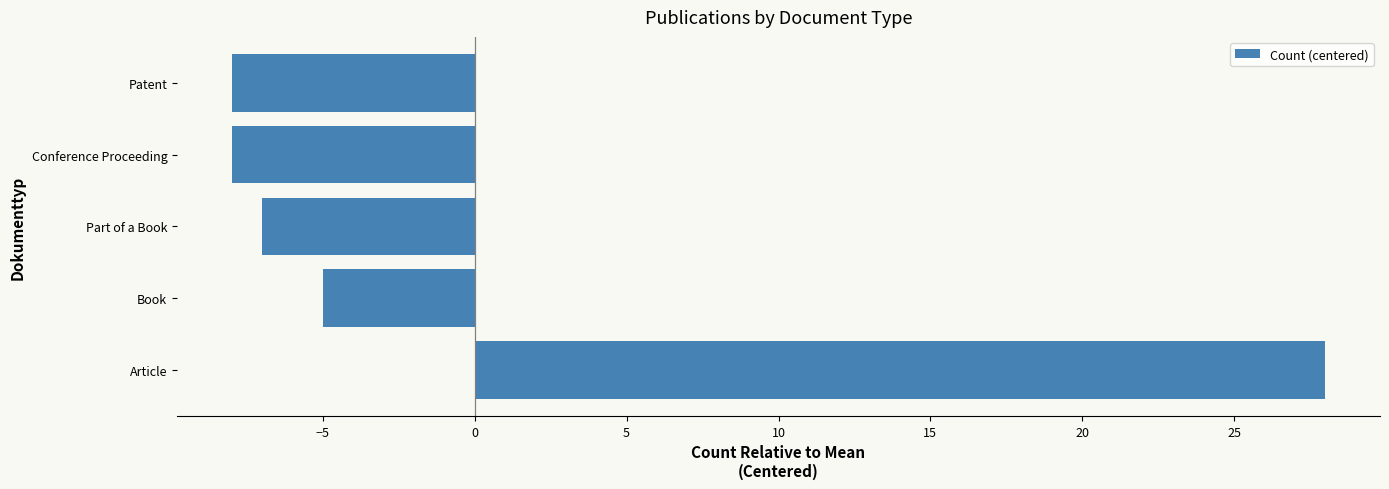

What value does the data have at Article?

28